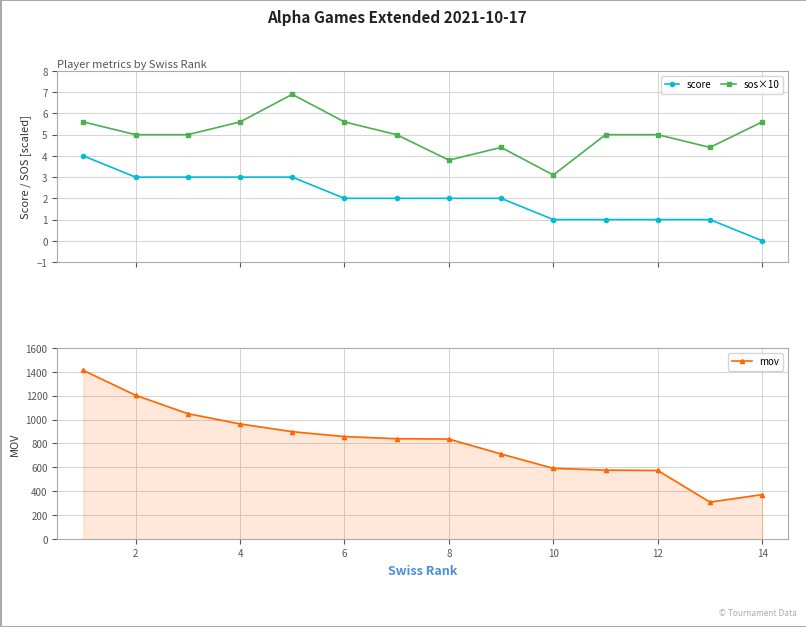

Which series has the widest spread of values?

mov